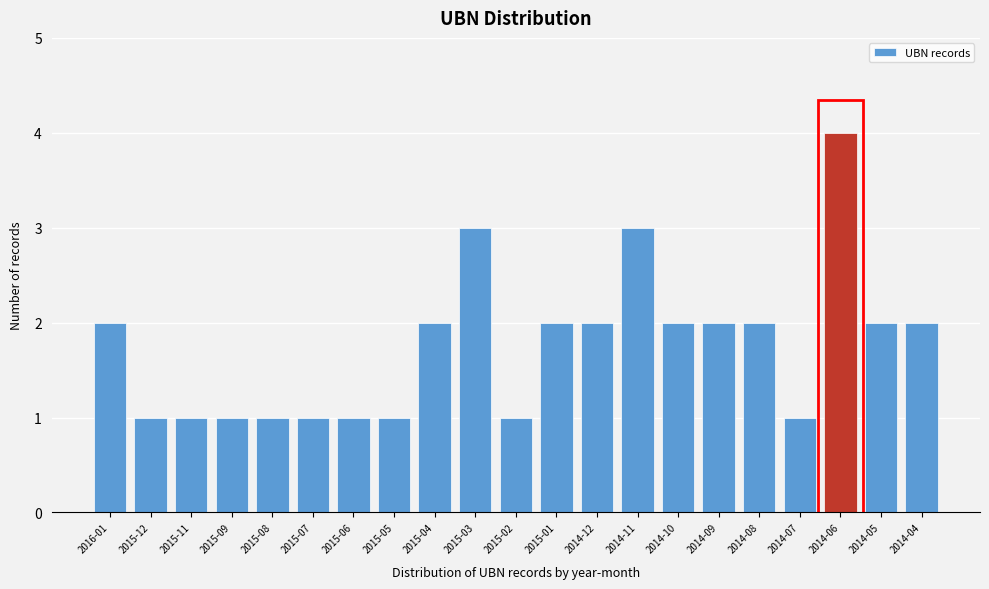

Reading left to right, what are all the values shown in this chart?

2	1	1	1	1	1	1	1	2	3	1	2	2	3	2	2	2	1	4	2	2